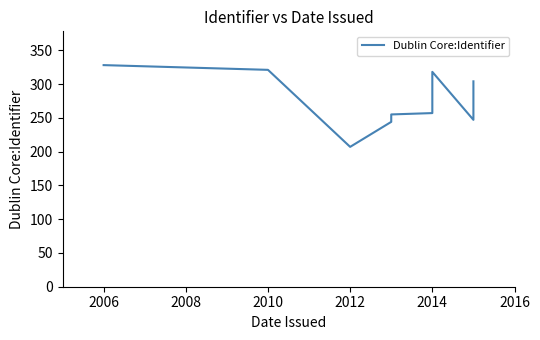

What is the minimum value shown in the chart?

207